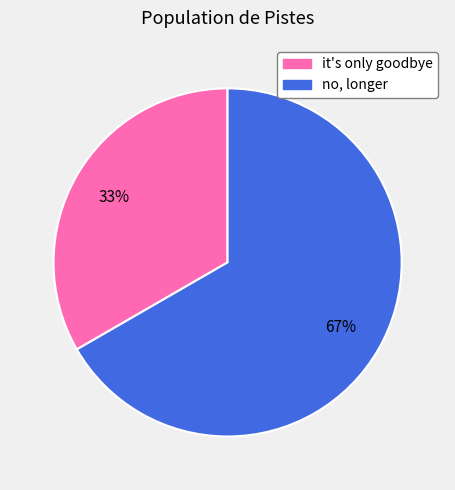

The it's only goodbye slice represents 47% of the pie. True or false?

False